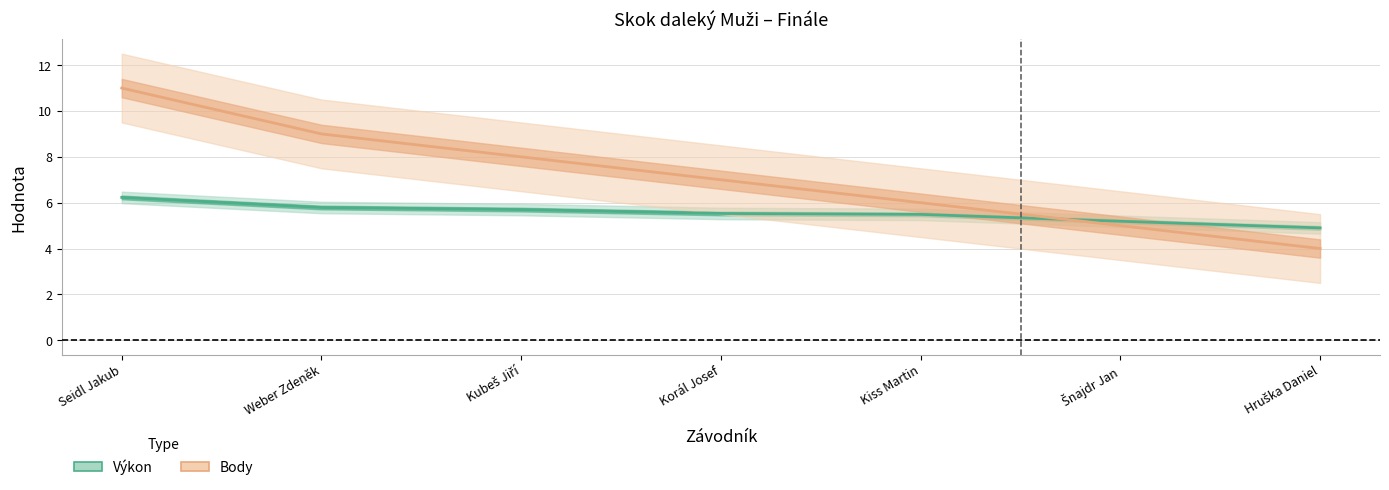

Is the value of Výkon at Kubeš Jiří greater than the value of Body at Kubeš Jiří?

No